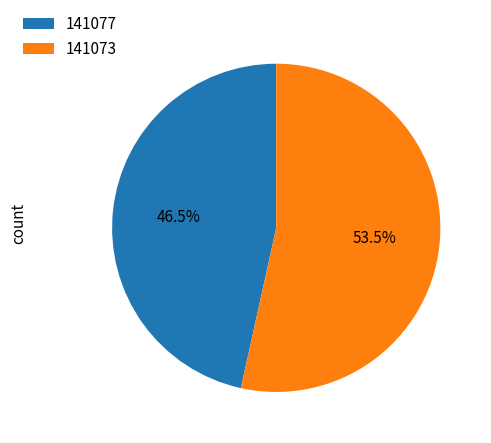

What is the smallest slice in the pie chart?

141077